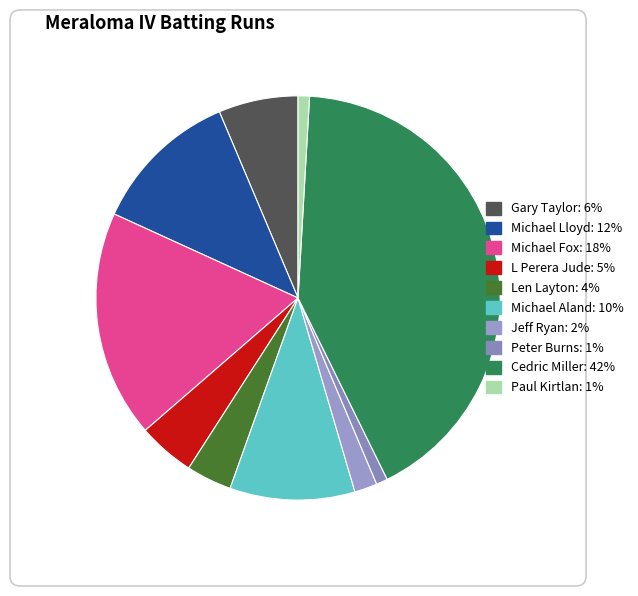

Count the number of slices in the pie.

10